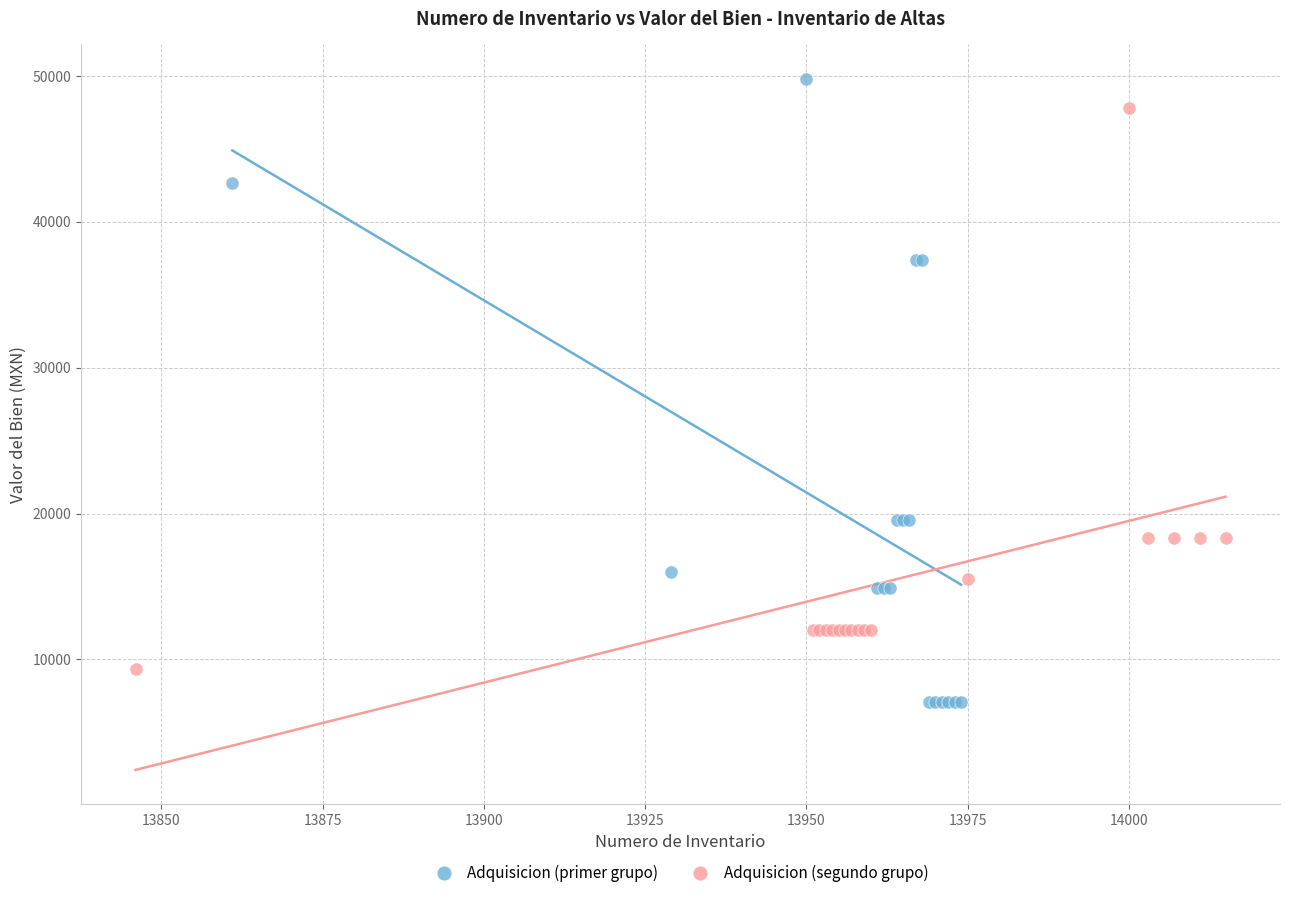

Which series reaches the minimum Y coordinate?

Adquisicion (primer grupo)